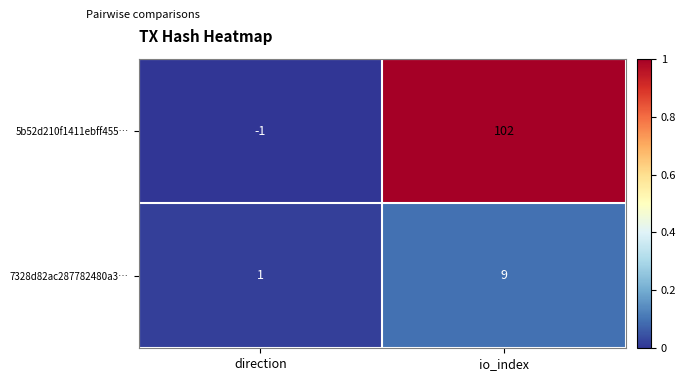

How many series are shown in this chart?

2